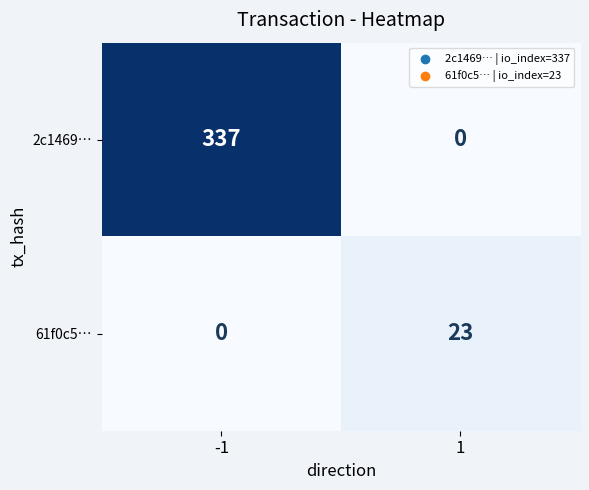

The 61f0c5… series shows 0 at -1. True or false?

True